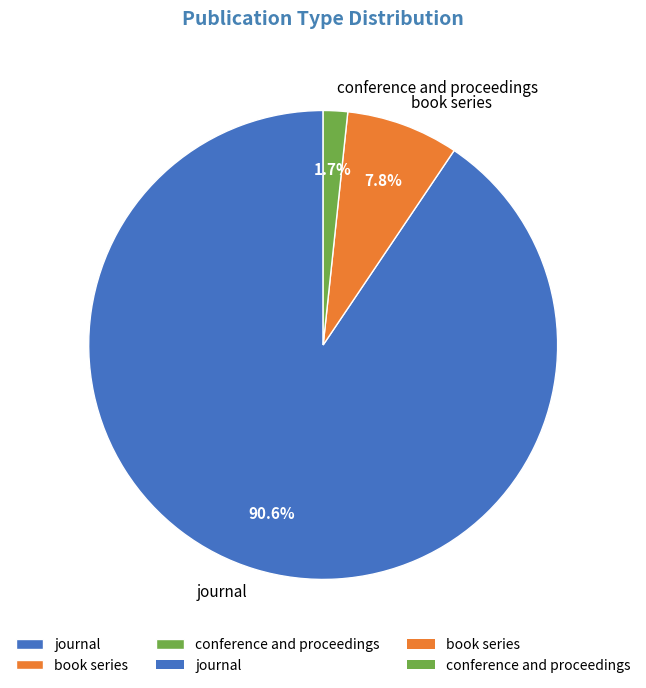

Between book series and conference and proceedings, which is larger?

book series